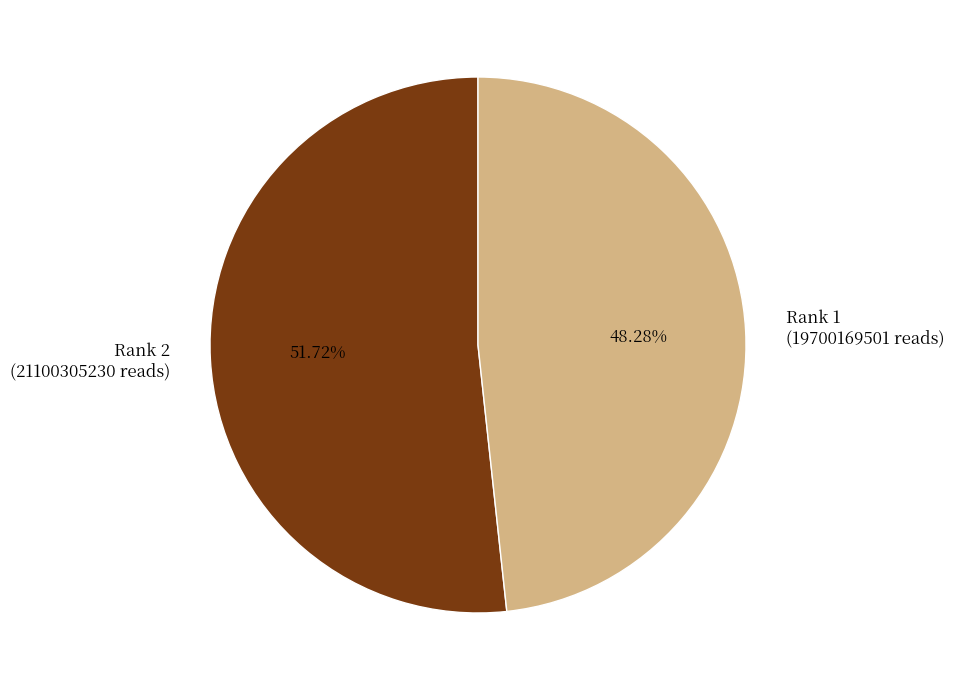

Which has a higher value, Rank 1 (19700169501 reads) or Rank 2 (21100305230 reads)?

Rank 2 (21100305230 reads)